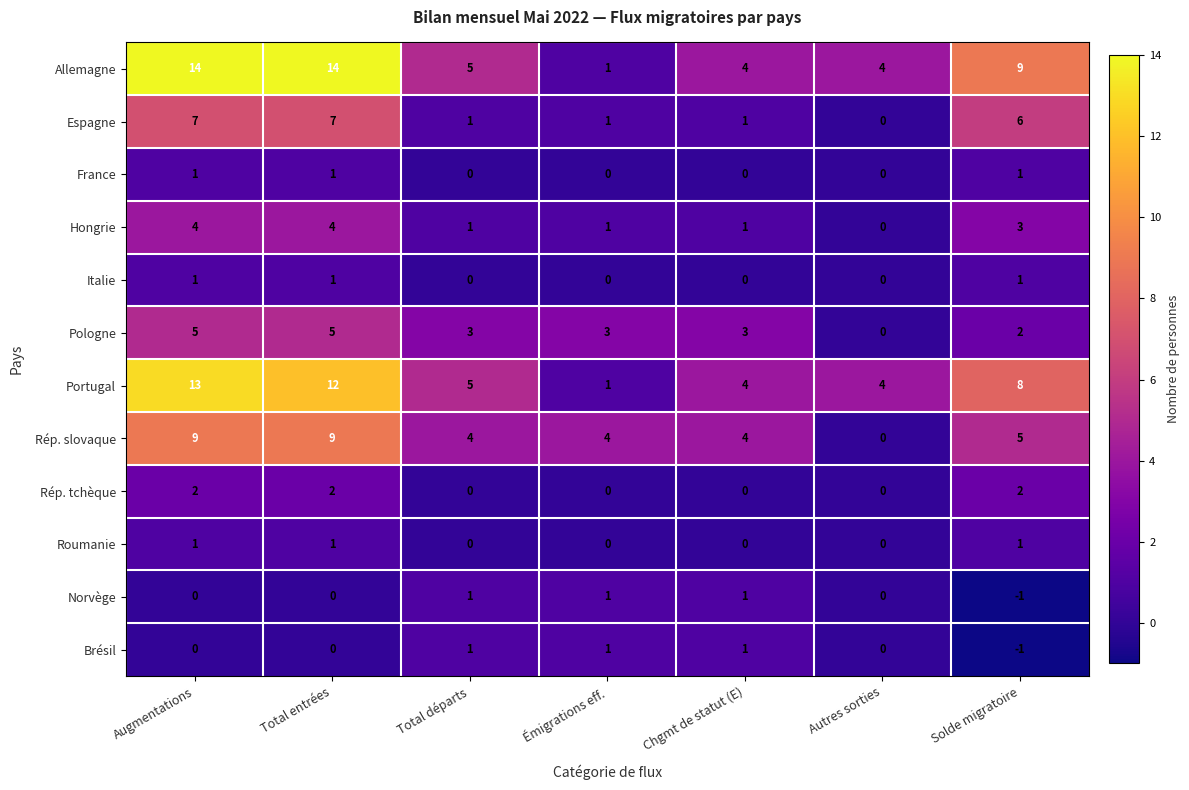

Read the Portugal value at Augmentations.

13